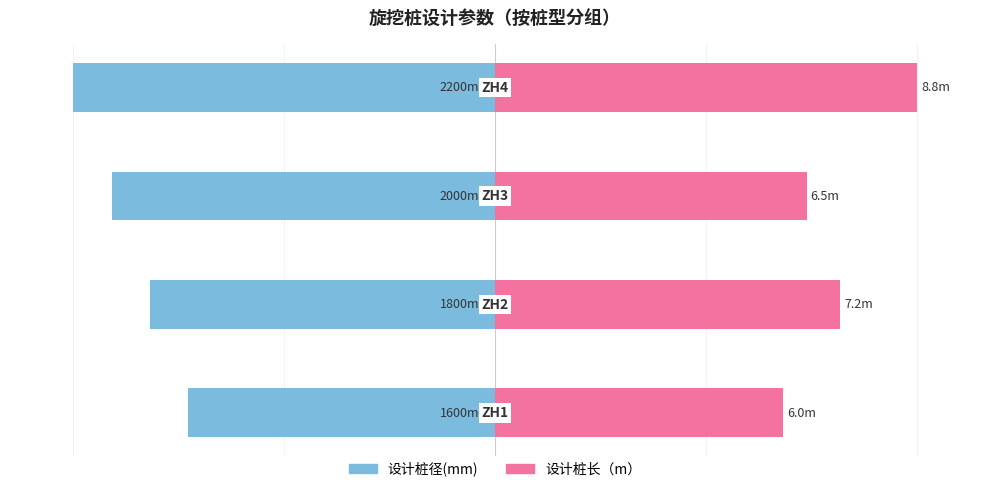

How many data points in 设计桩长（m） are above 81?

2